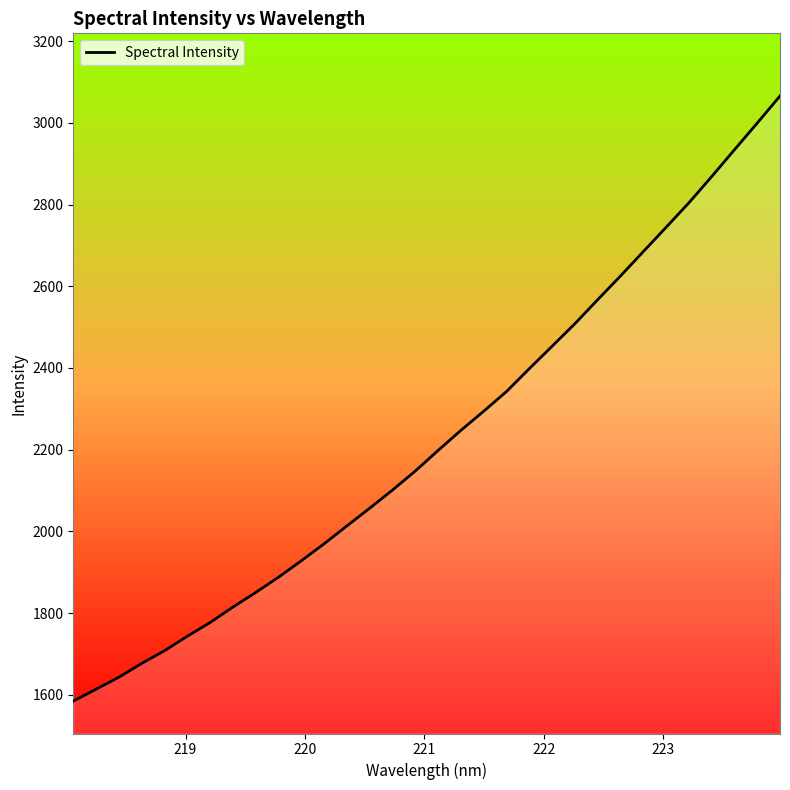

What is the difference between the maximum and minimum values?

1480.8